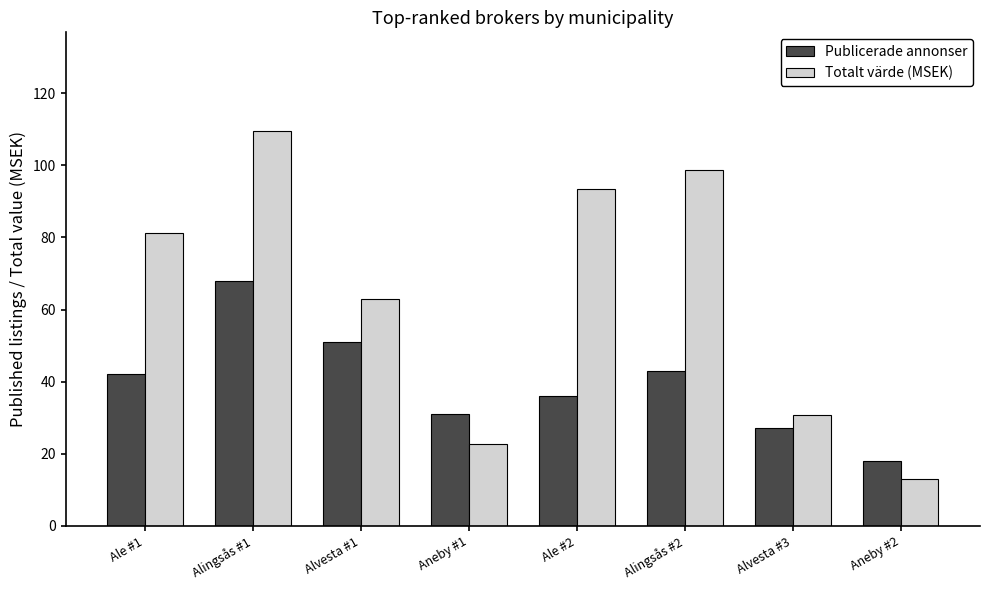

True or false: Publicerade annonser has a value of 4.4 at Aneby #2.

False